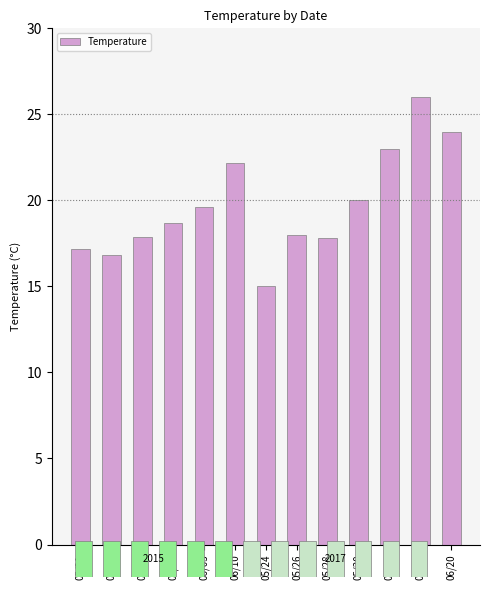

What is the smallest value displayed?

15.0